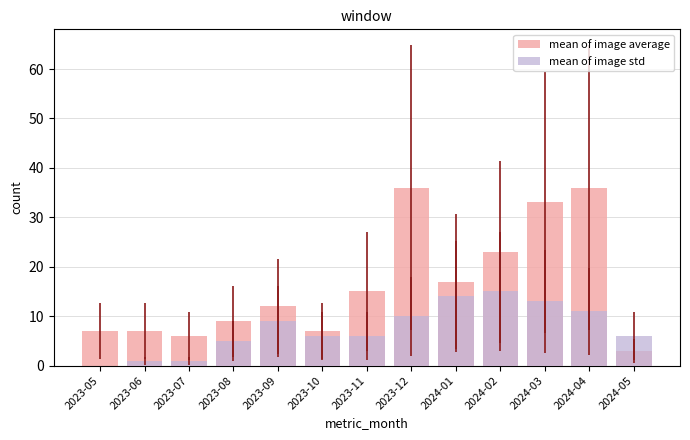

Between 2023-05 and 2024-03, which series saw the biggest shift?

mean of image average